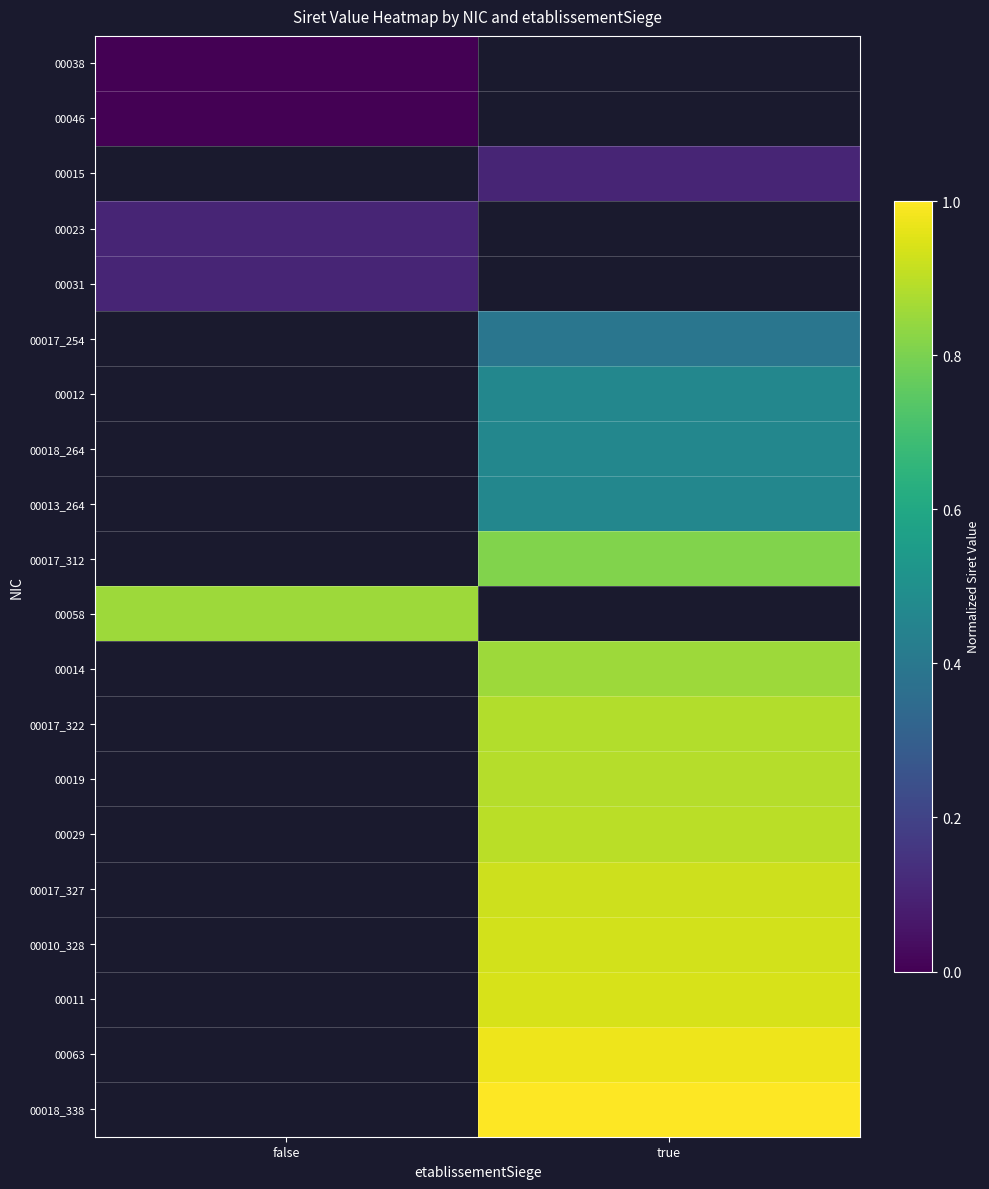

At which label is 00046 closest to 0?

false